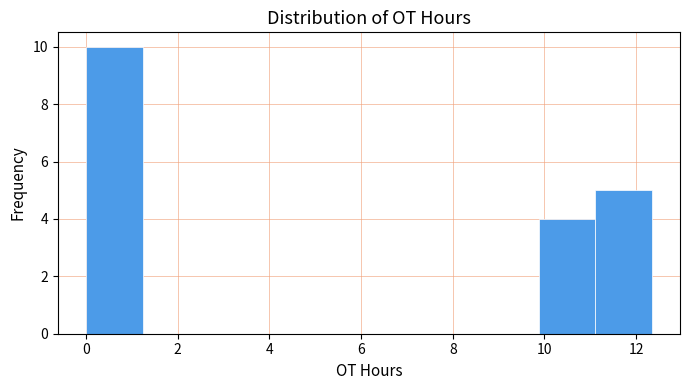

Reading left to right, transcribe this chart: for each bar, give the range it covers on the x-axis and its height. Neither the bar edges nor the heights are printed on the chart, so give them approximately, as read against the axes.

0.0 to 1.2: 10
1.2 to 2.4: 0
2.4 to 3.8: 0
3.8 to 5.0: 0
5.0 to 6.2: 0
6.2 to 7.4: 0
7.4 to 8.6: 0
8.6 to 9.8: 0
9.8 to 11.2: 4
11.2 to 12.4: 5